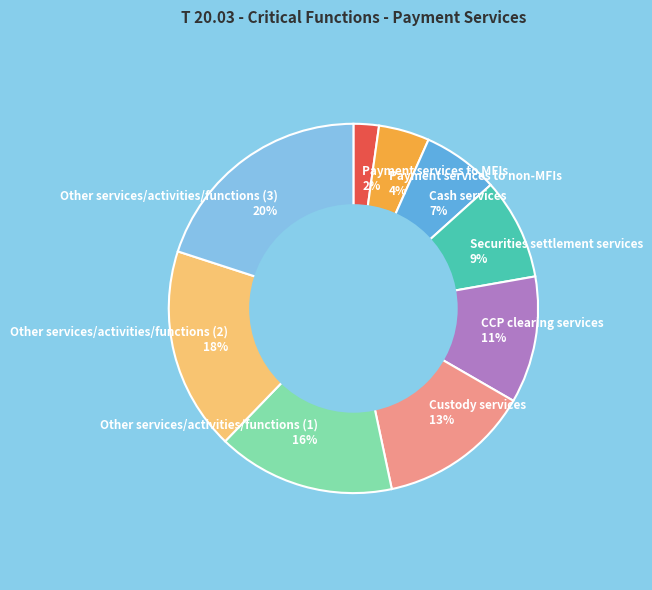

Combined, do Other services/activities/functions (3) 20% and Payment services to MFIs 2% account for over 50%?

No